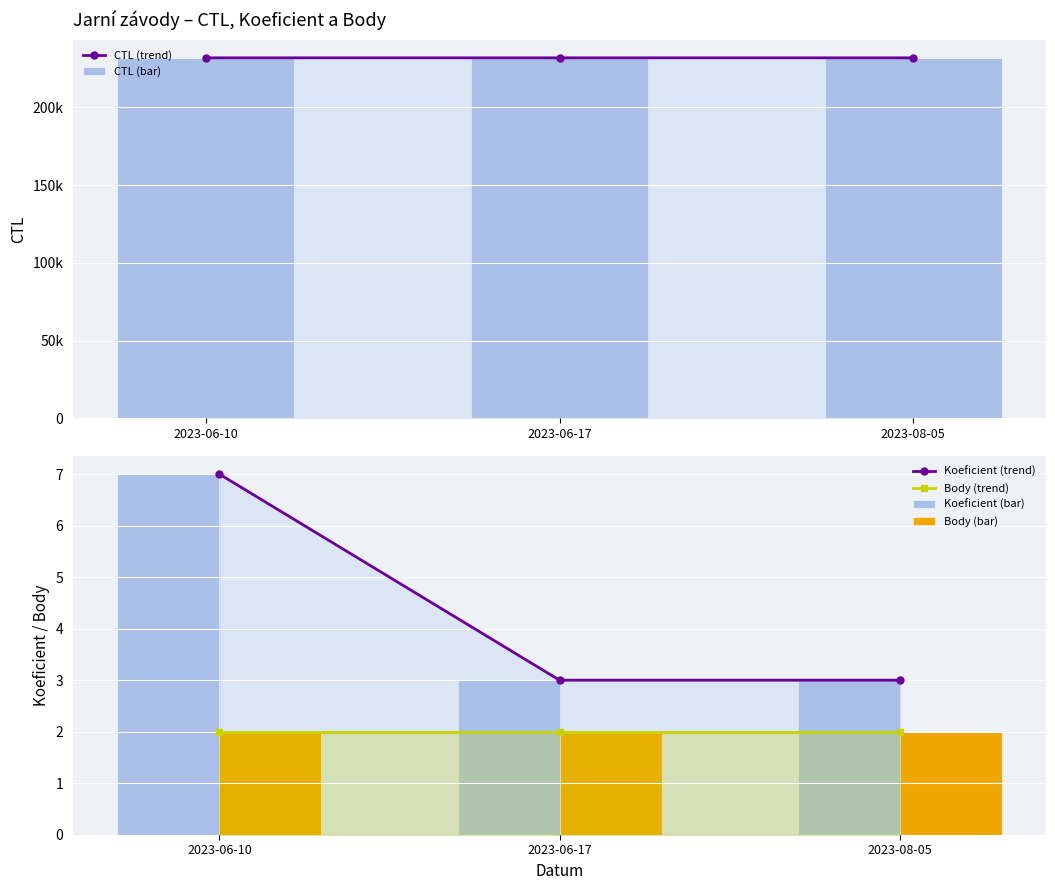

What are all the series names shown in the legend?

CTL (trend), CTL (bar), Koeficient (trend), Body (trend), Koeficient (bar), Body (bar)